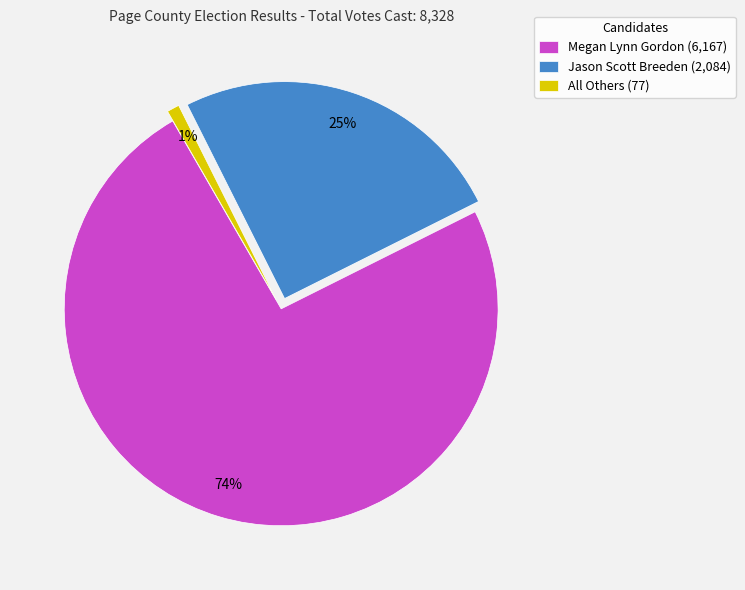

To the nearest percent, what is the combined percentage of Jason Scott Breeden and Megan Lynn Gordon?

99%